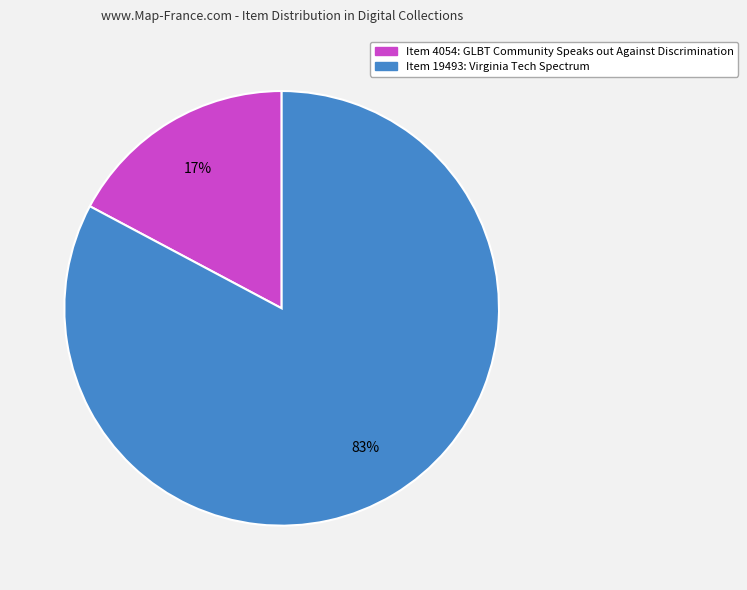

To the nearest percent, what is the average slice percentage?

50%